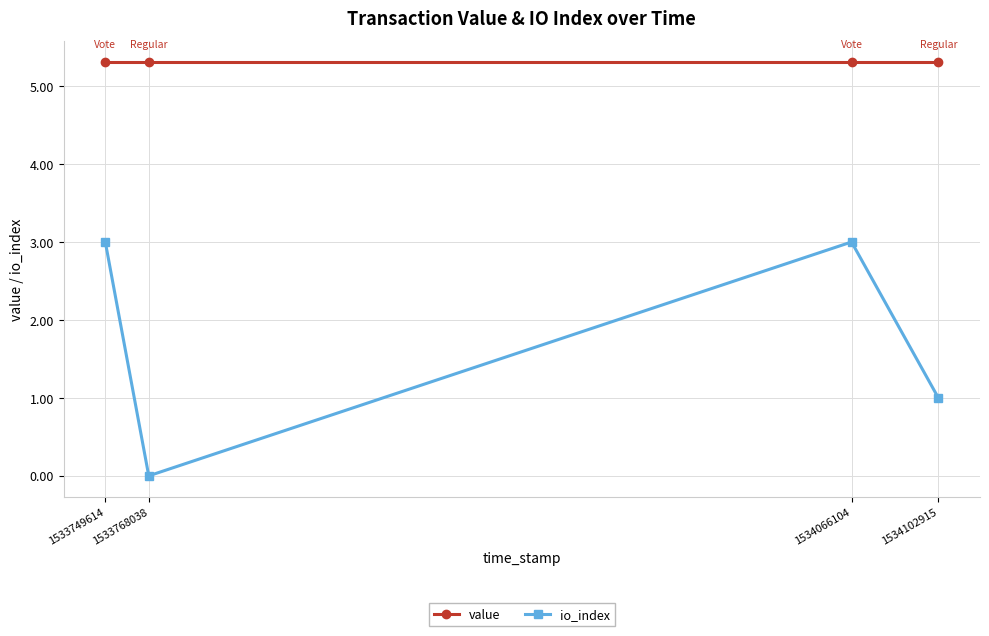

Between 1533749614 and 1533768038, which series saw the biggest shift?

io_index